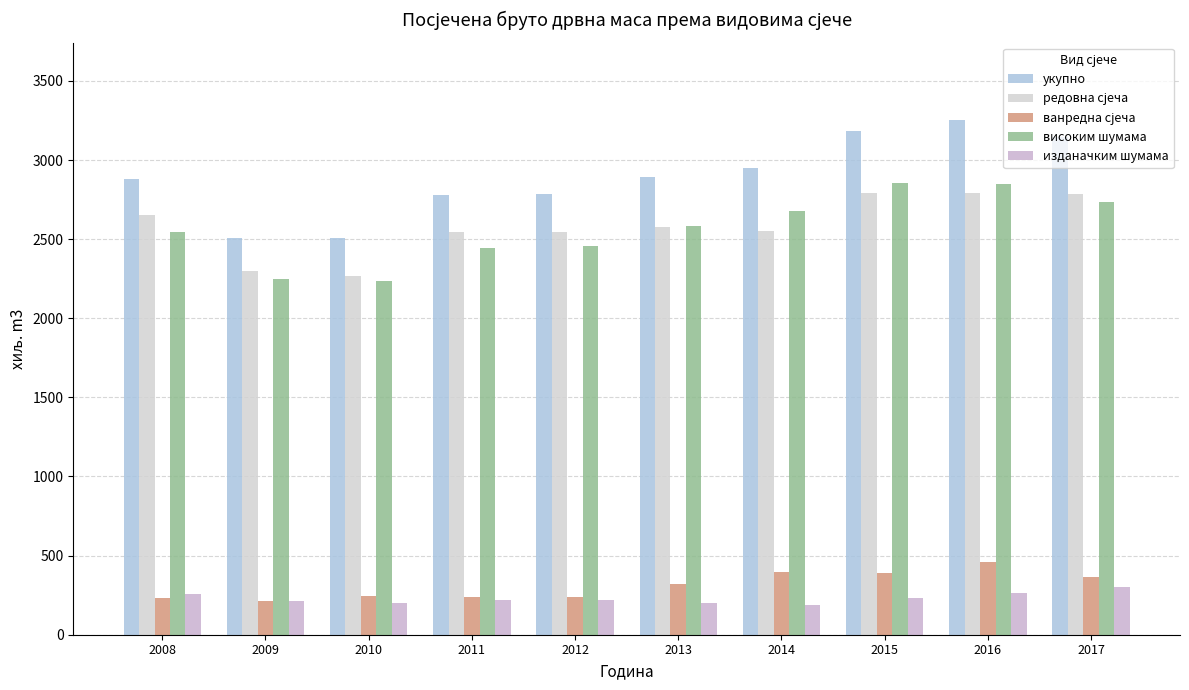

At 2010, list the series in order from largest to smallest.

укупно, редовна сјеча, високим шумама, ванредна сјеча, изданачким шумама